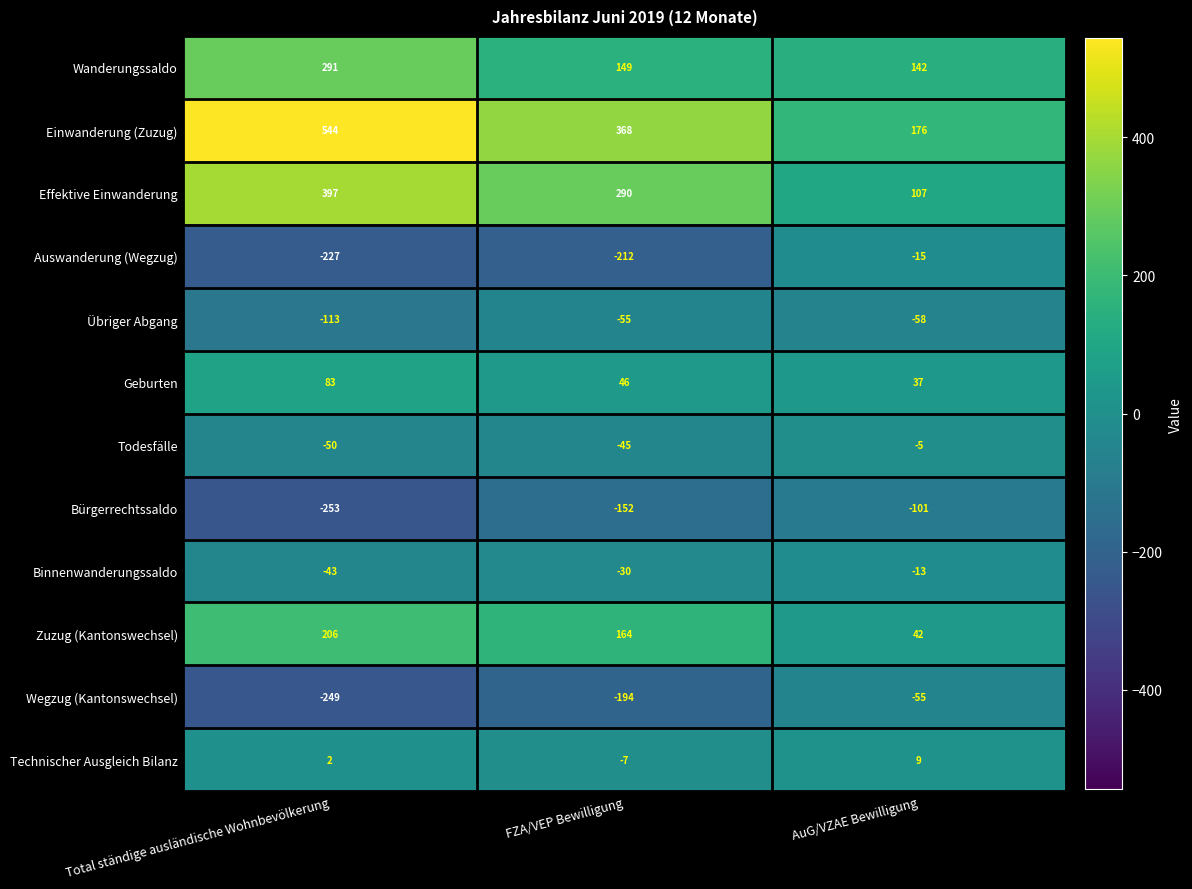

What is the average value of the Wegzug (Kantonswechsel) series?

-166